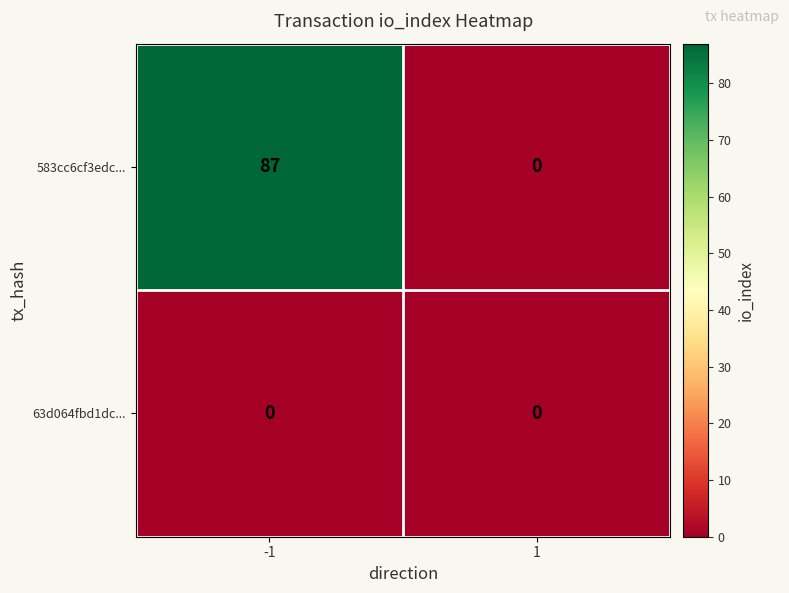

Which series has the largest range (max minus min)?

583cc6cf3edc...